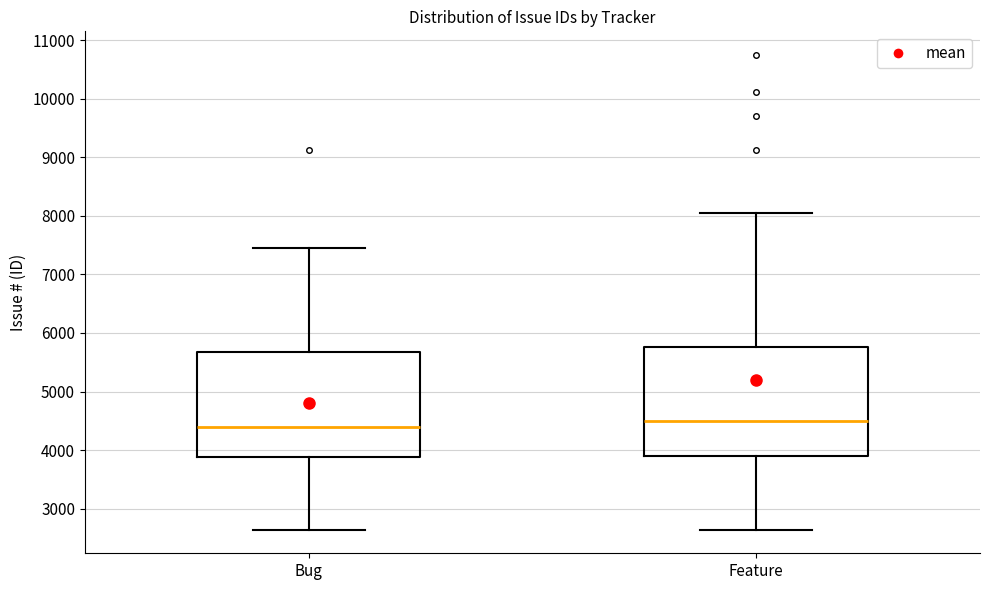

Where is the upper edge of the box for Feature on the y-axis? The values are not printed on the chart, so give them approximately, as read against the axis.

5800